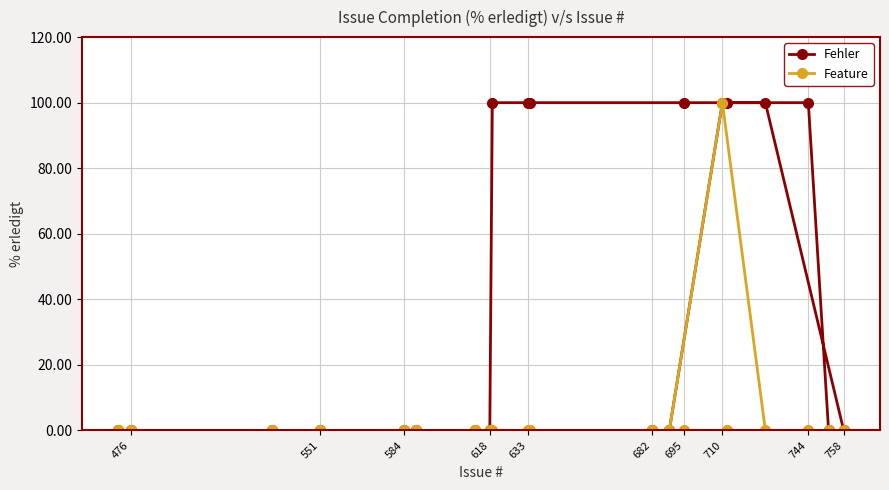

List the series in order of their overall mean, highest first.

Fehler, Feature